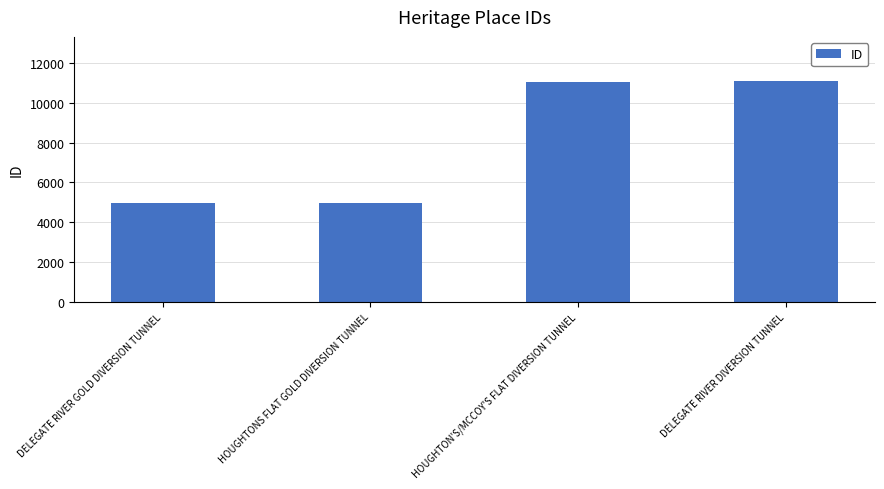

What is the minimum value shown in the chart?

4986